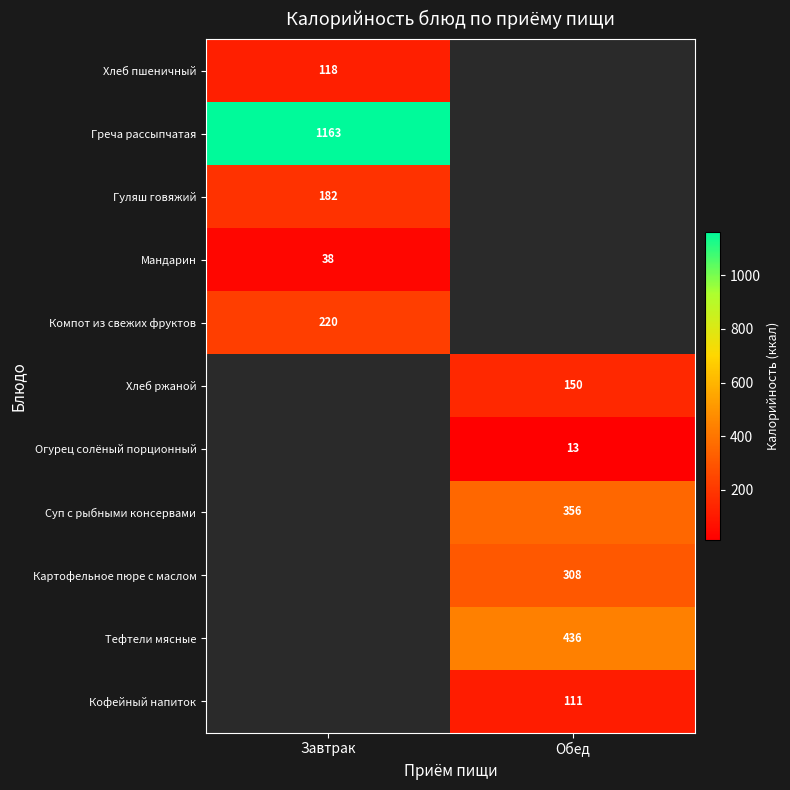

Is it true that Компот из свежих фруктов equals 354 at Завтрак?

False